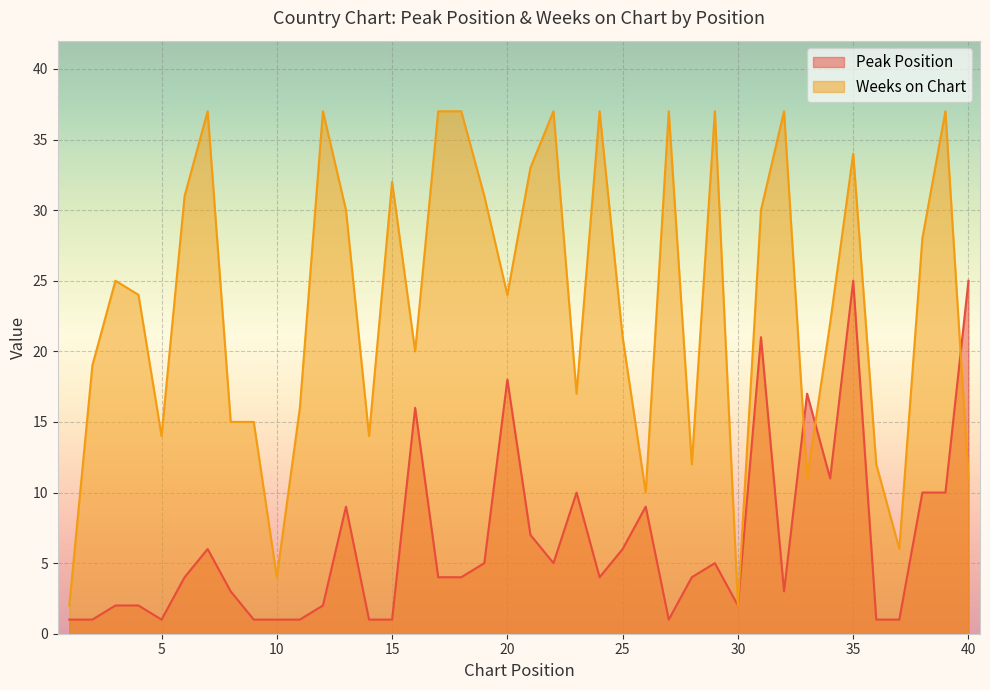

Which category has the lowest value in the Weeks on Chart series?

1